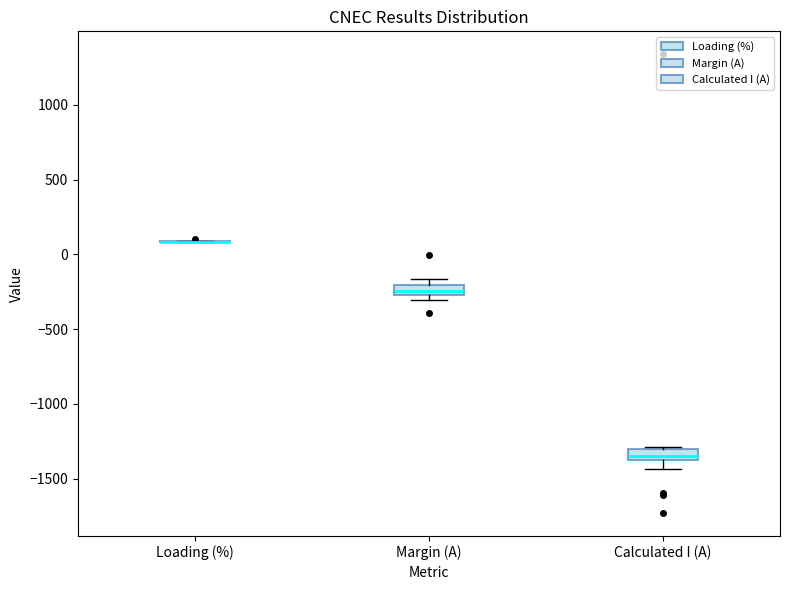

Where does the lower whisker of the box for Calculated I (A) end on the y-axis? The values are not printed on the chart, so give them approximately, as read against the axis.

-1450